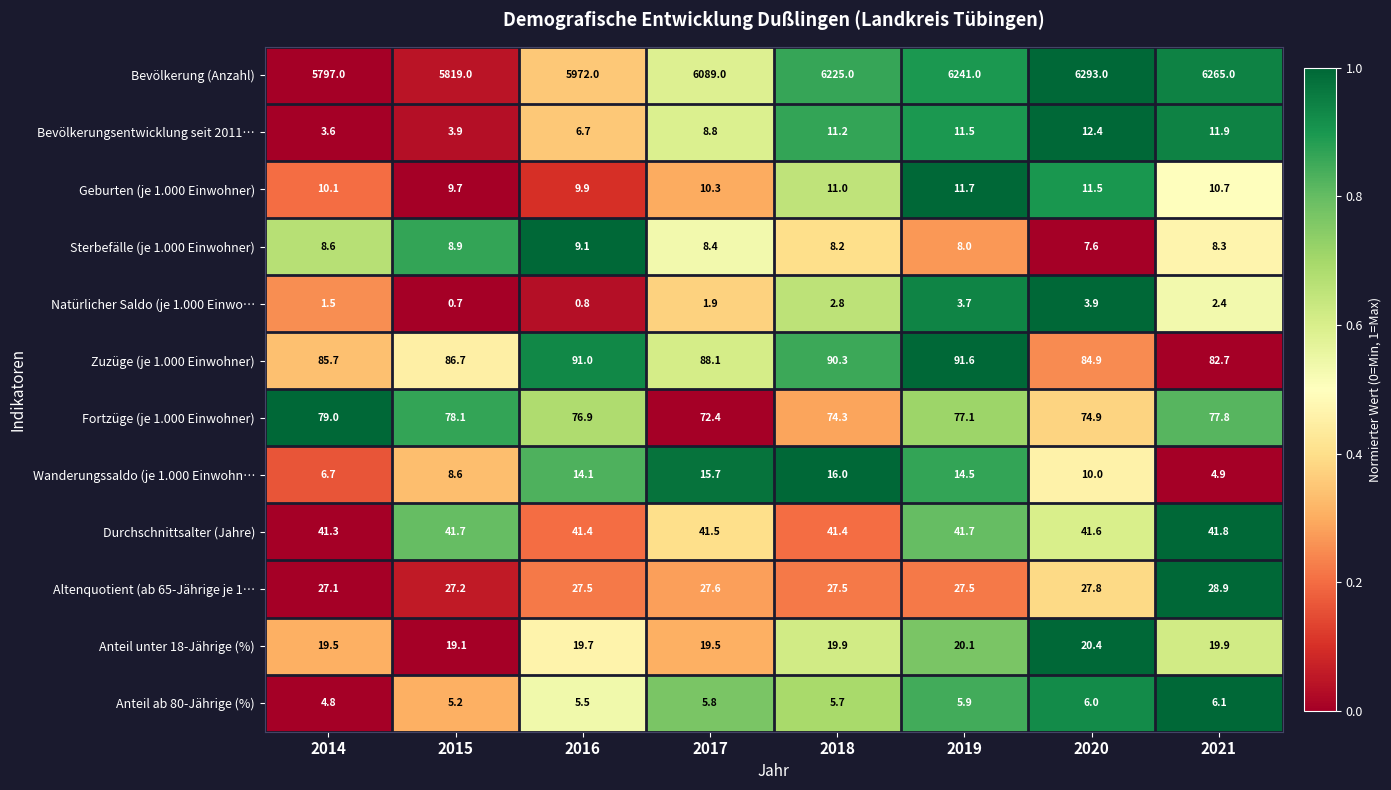

What is the lowest value of the Bevölkerung (Anzahl) series?

5797.0